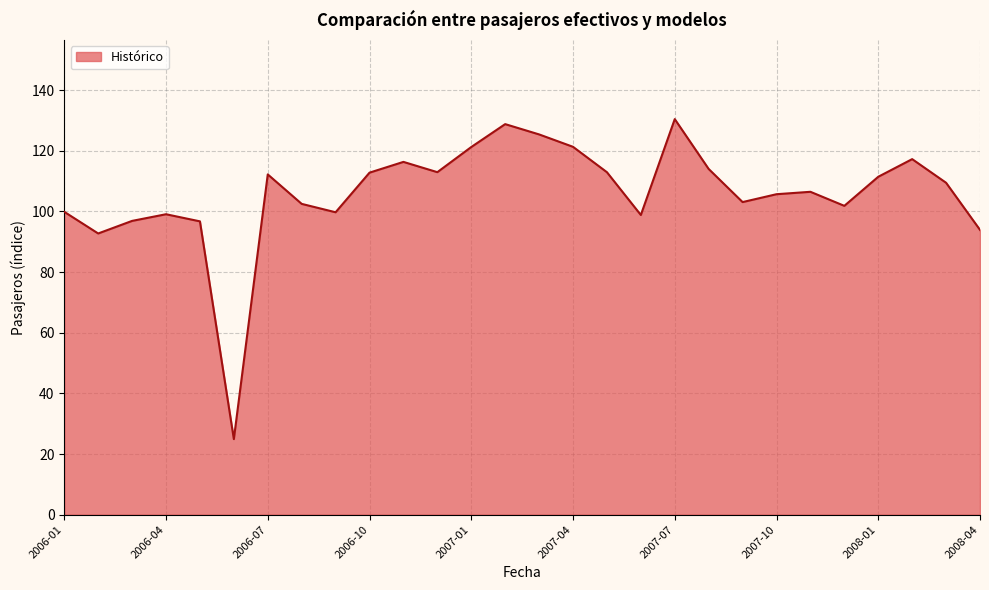

What is the smallest value displayed?

24.9